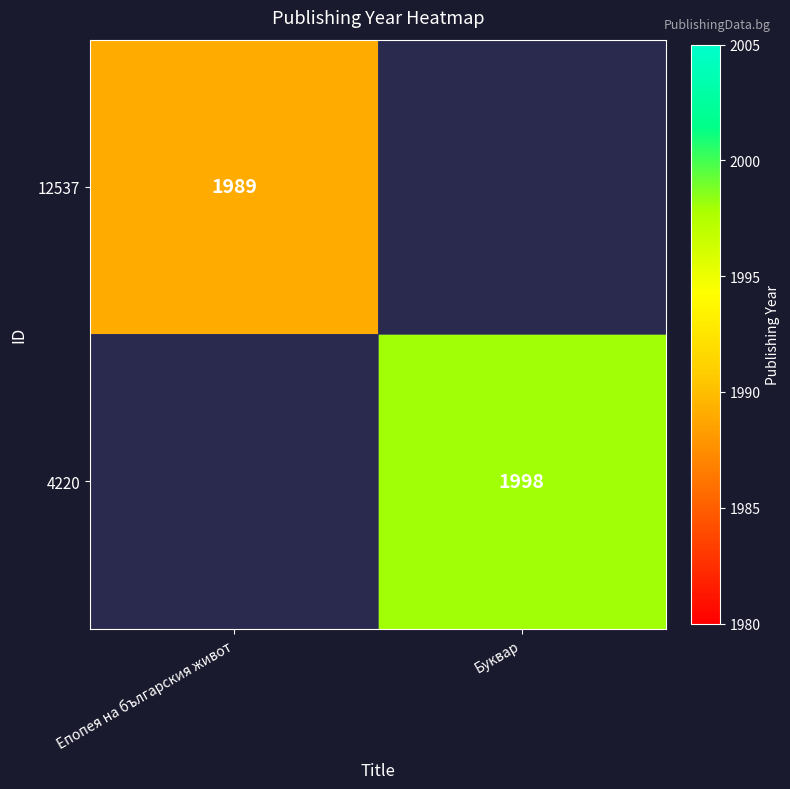

True or false: 4220 has a value of 612 at Буквар.

False